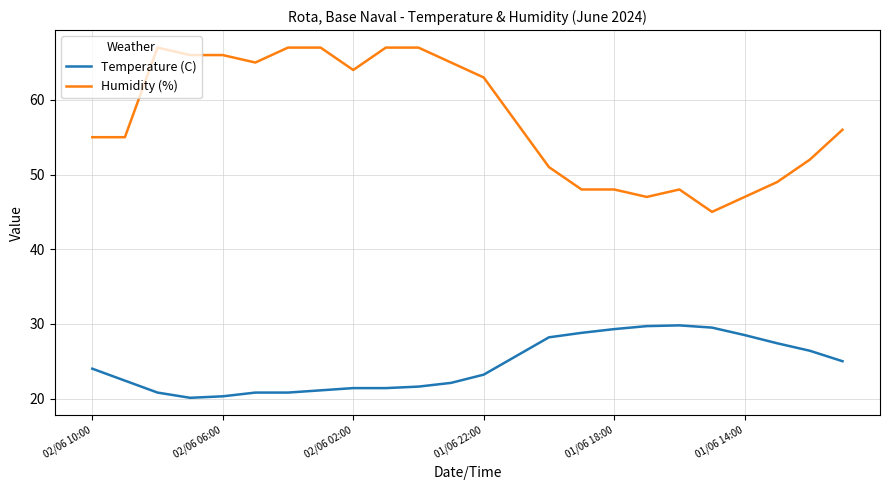

True or false: Humidity (%) and Temperature (C) intersect in this chart.

False